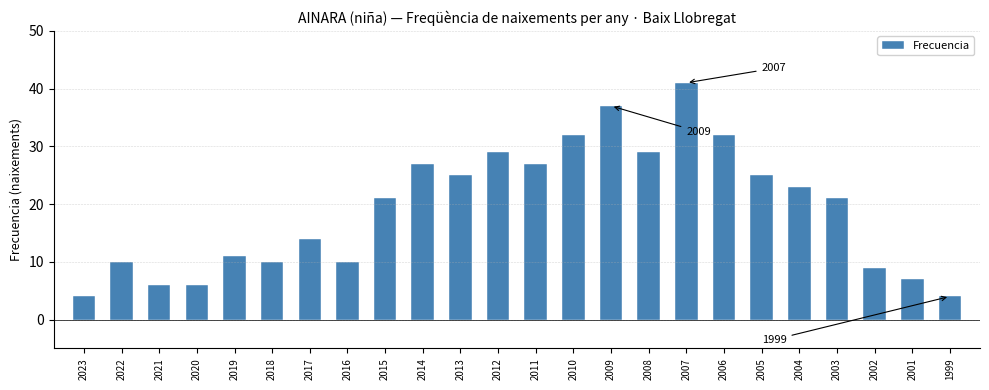

What is the smallest value displayed?

4